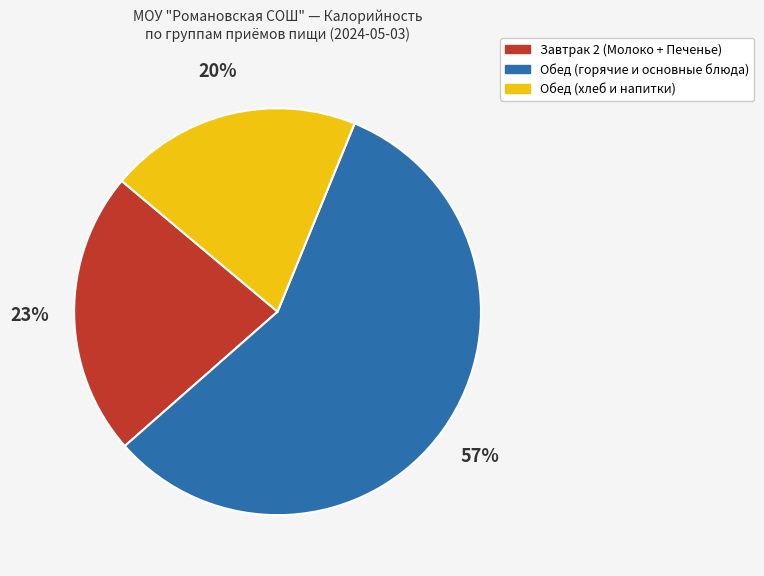

Is there a majority slice in this chart?

Yes